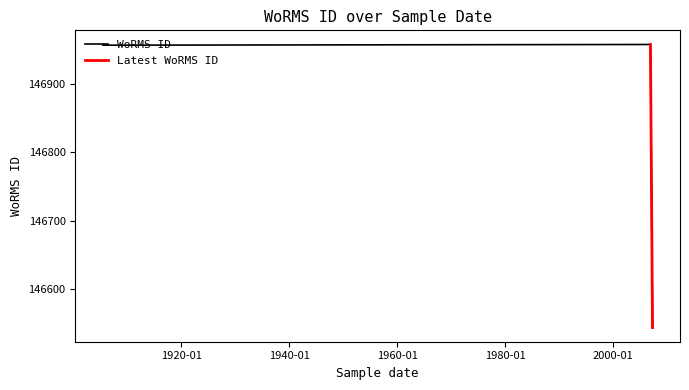

The chart shows a value of 64225 at 1905-07-05. True or false?

False